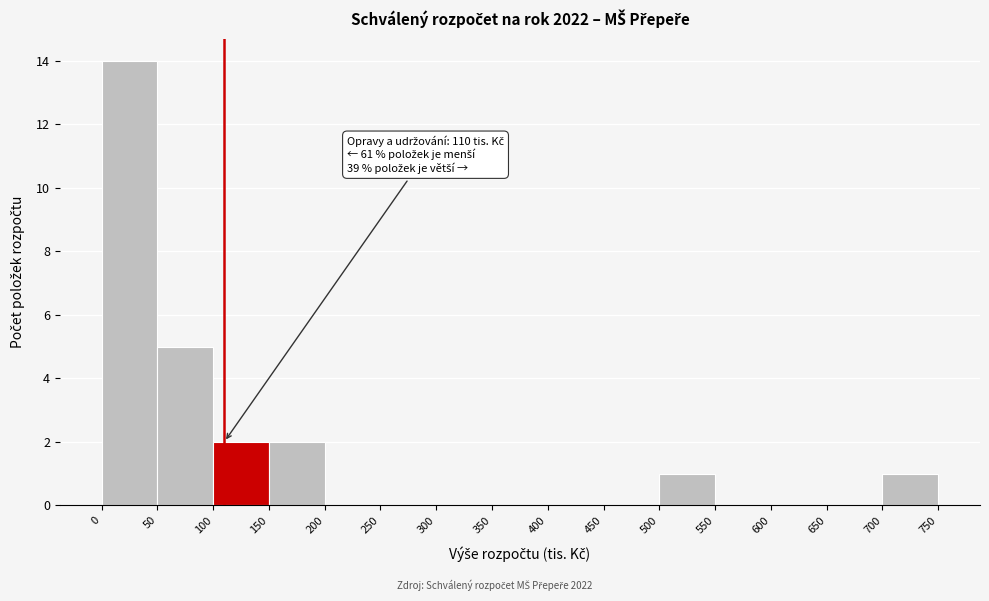

Over which range of the x-axis is the bar tallest?

0 to 50